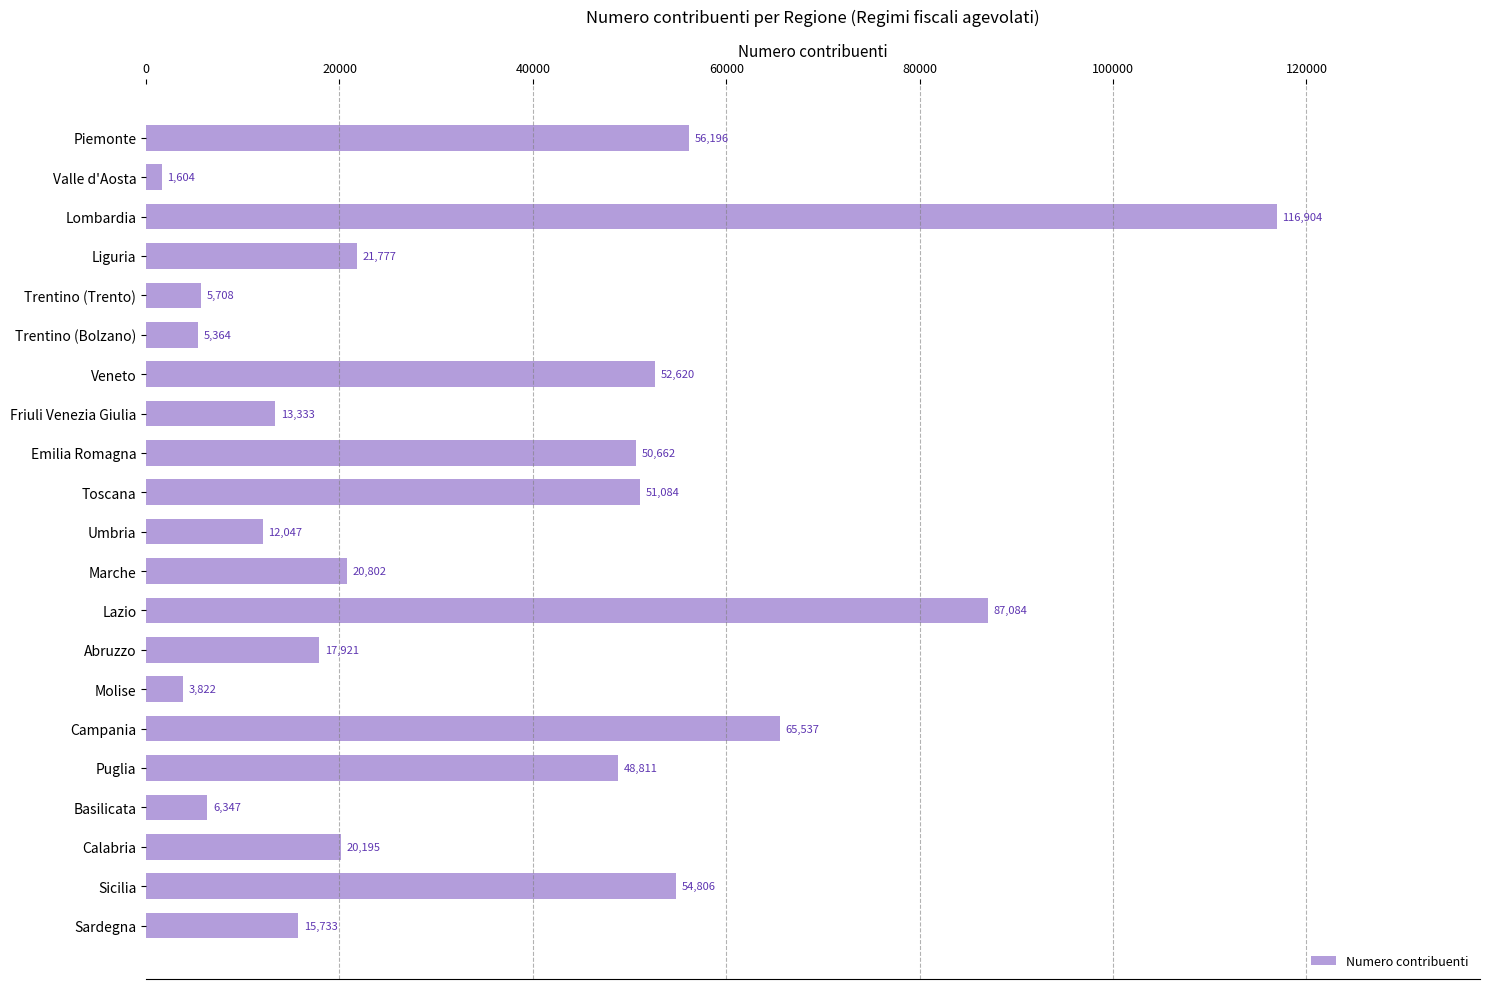

Reading top to bottom, extract all data points from this chart.

56196	1604	116904	21777	5708	5364	52620	13333	50662	51084	12047	20802	87084	17921	3822	65537	48811	6347	20195	54806	15733